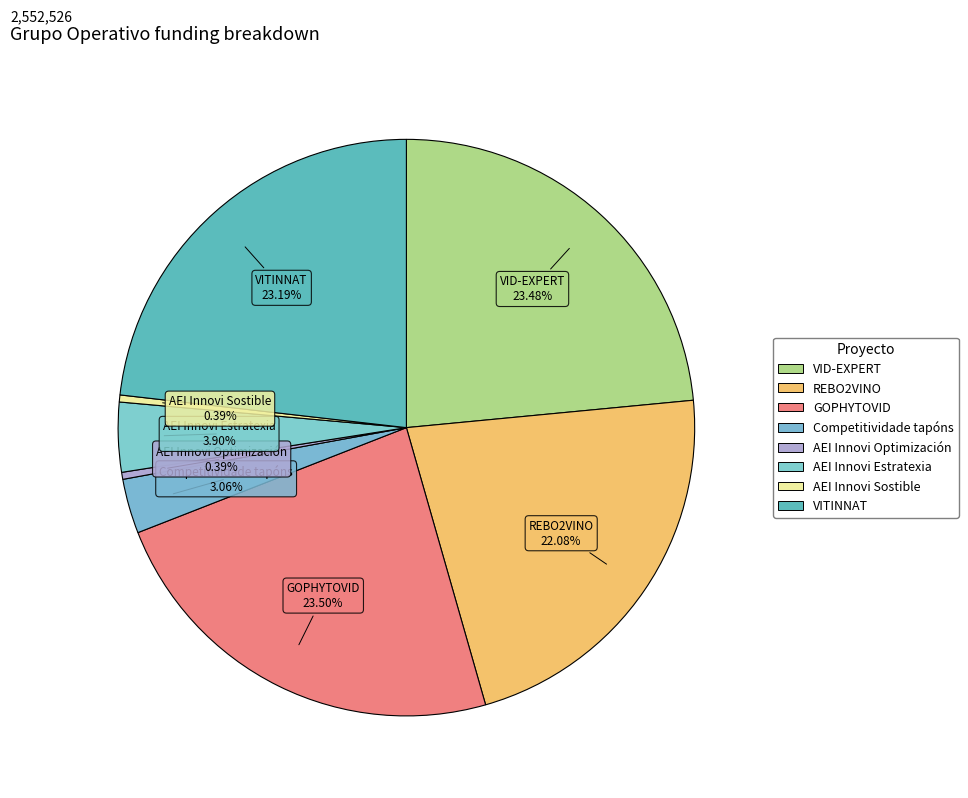

Is it true that Competitividade tapóns is 3% of the pie?

True